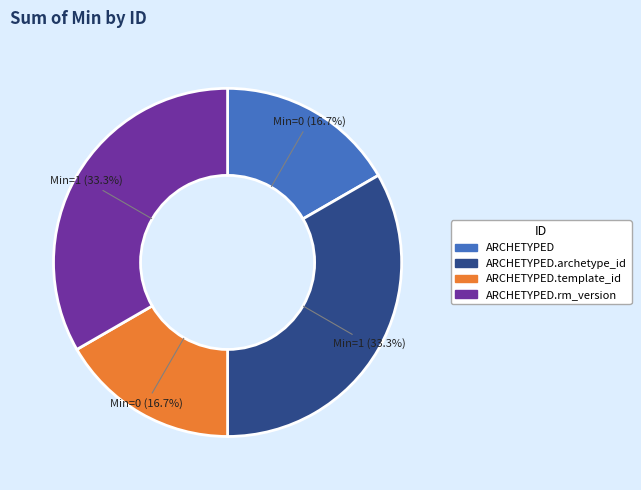

To the nearest percent, what is the difference between the largest and smallest slice percentages?

17%